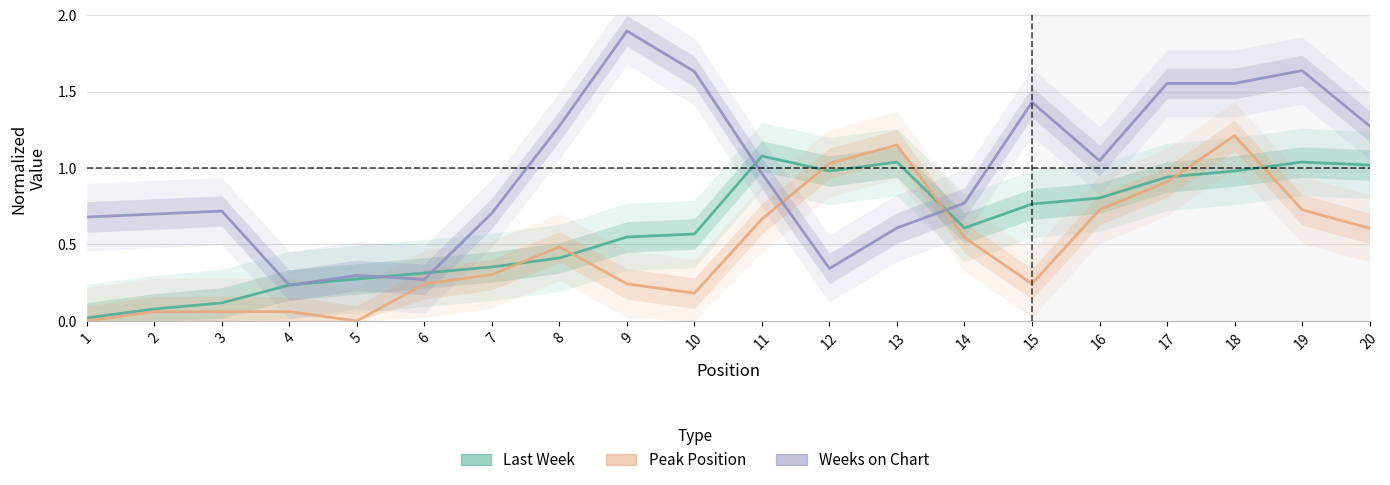

Which series changed the most between 6 and 16?

Weeks on Chart